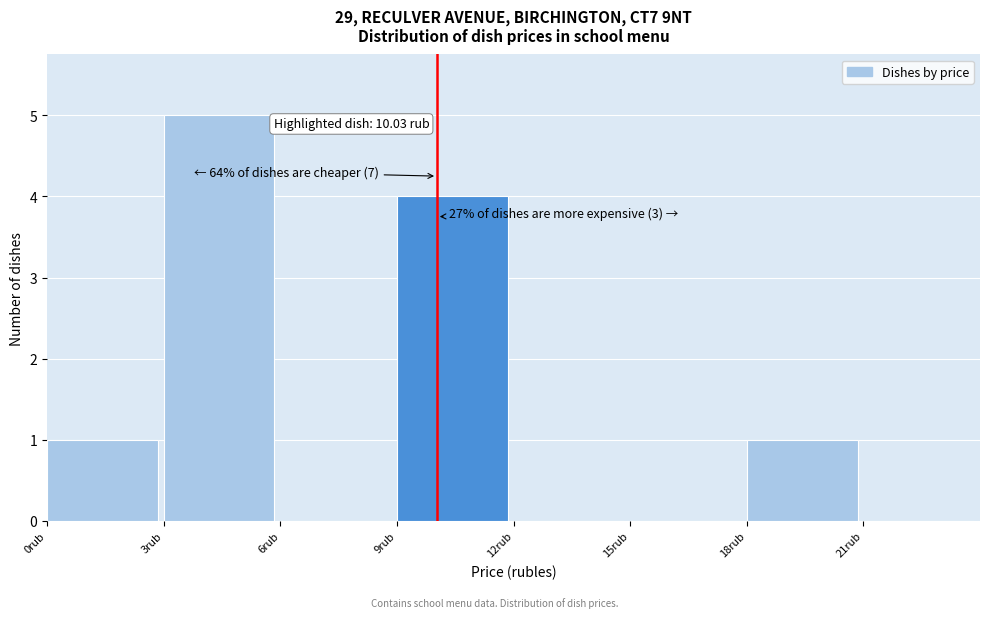

Over which range of the x-axis is the bar tallest?

3 to 6